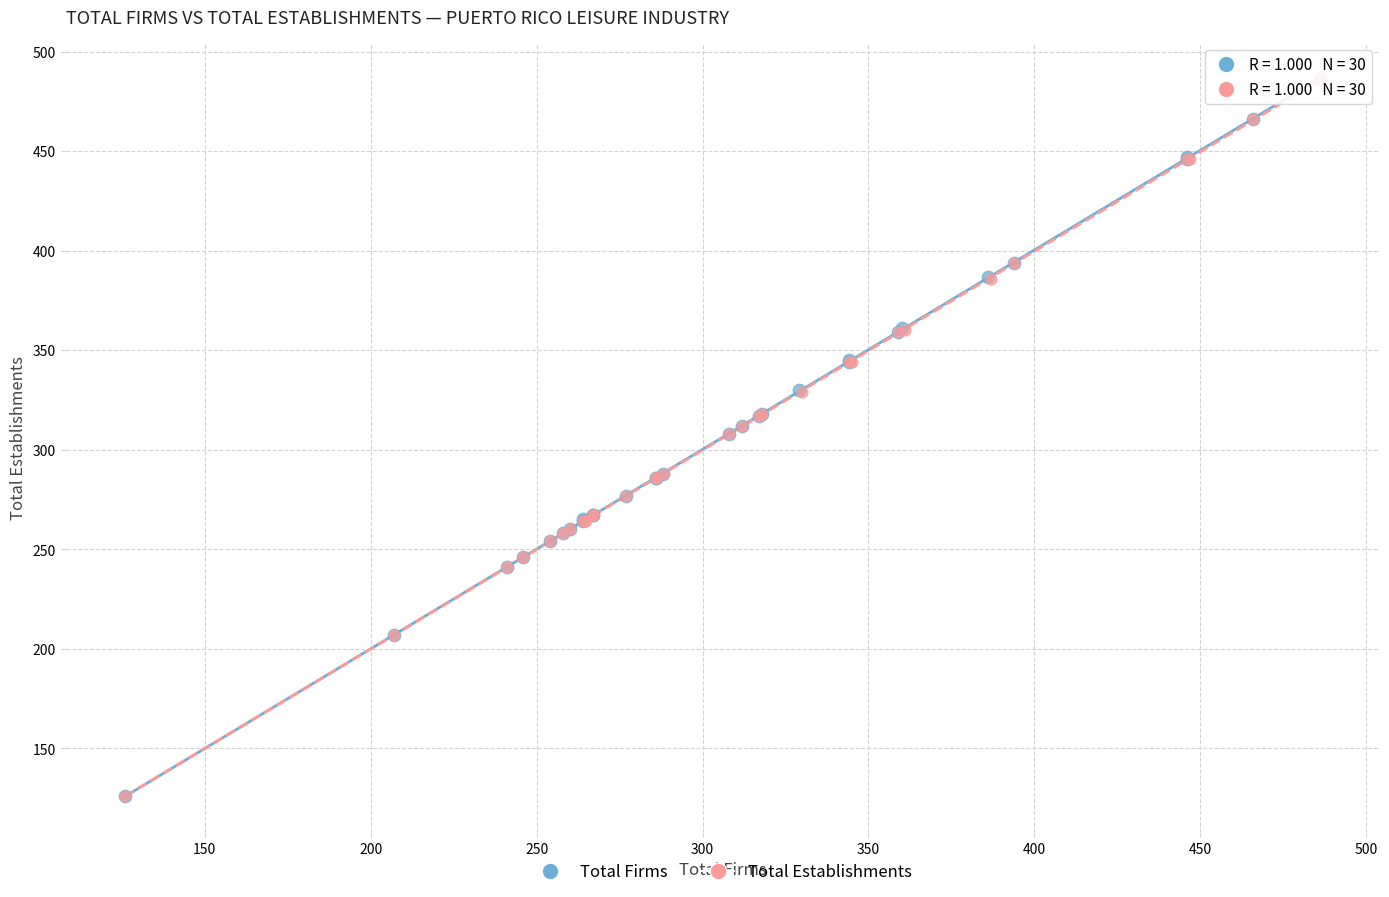

What are all the series names shown in the legend?

Total Firms, Total Establishments